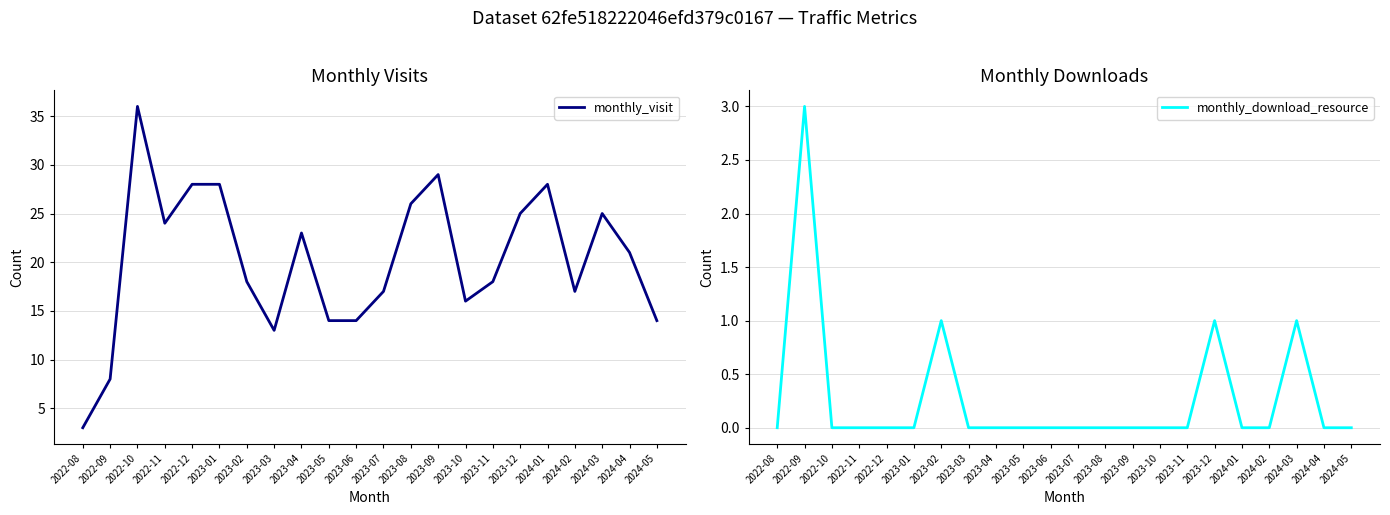

The monthly_download_resource series shows 0 at 2023-10. True or false?

True